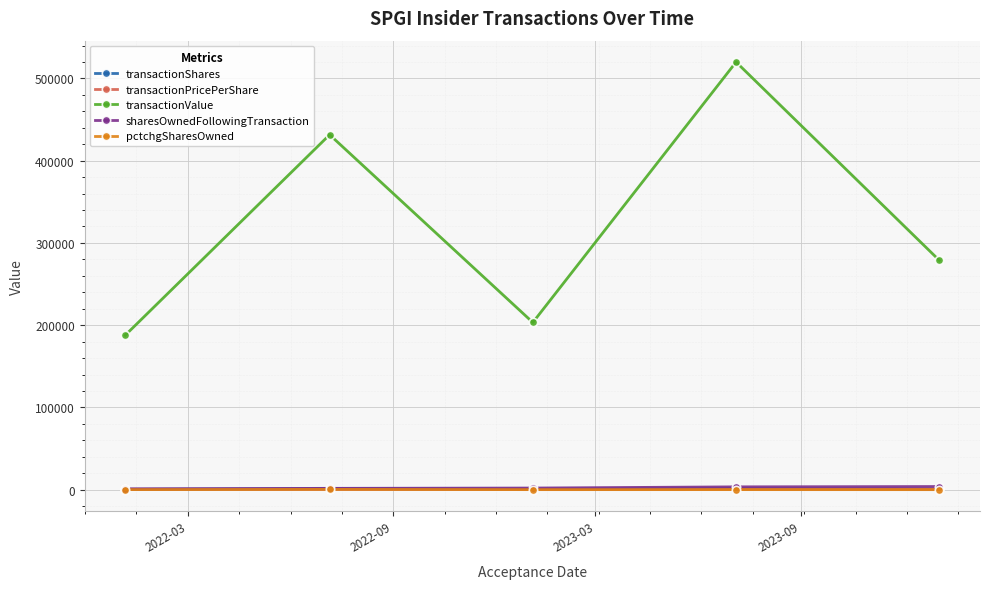

At how many categories does at least one series exceed 414283?

2